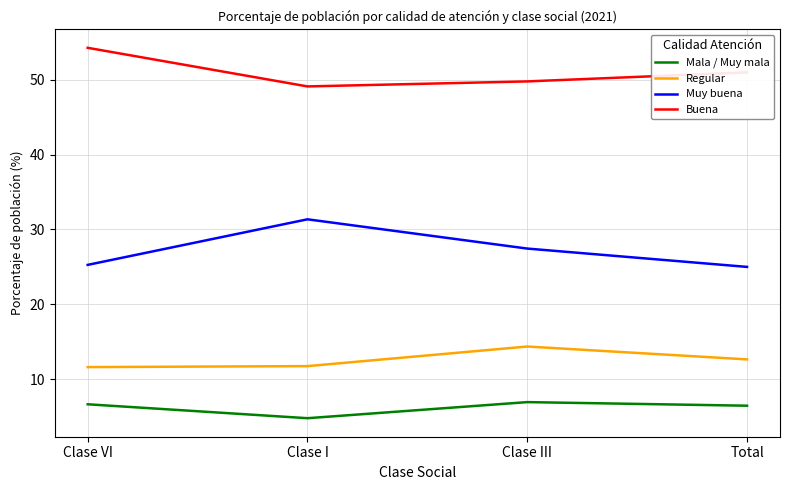

How many interior local valleys does the Buena series have?

1